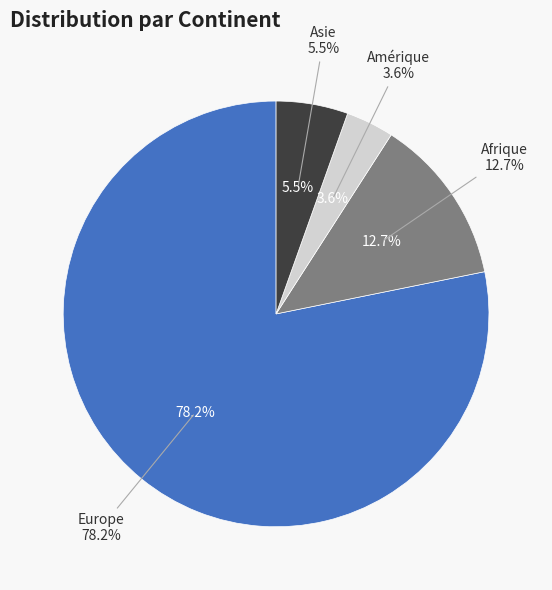

The Amérique slice represents 4% of the pie. True or false?

True